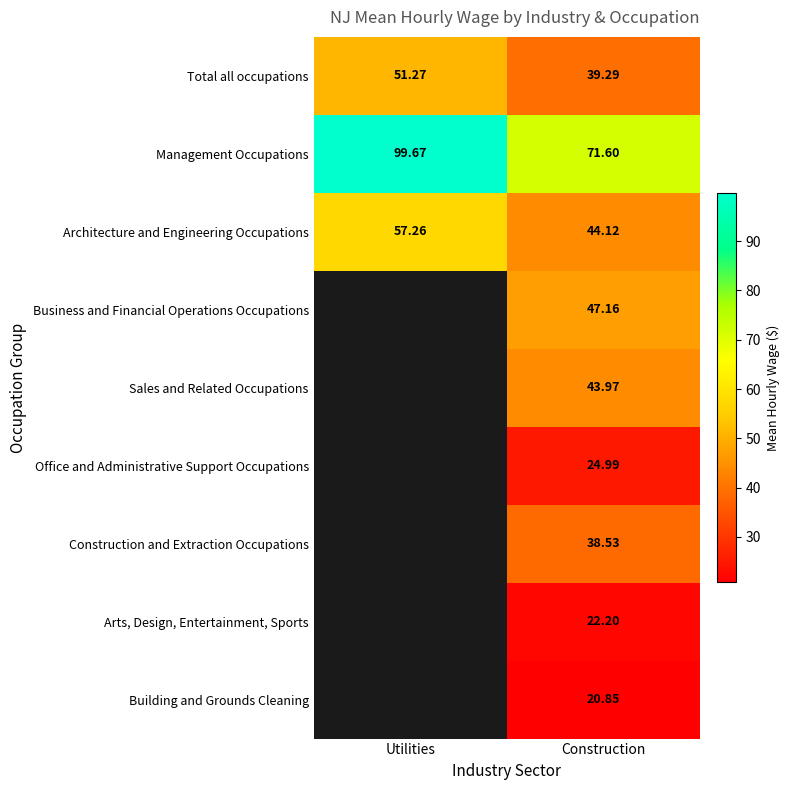

At which label is Total all occupations closest to 45?

Construction